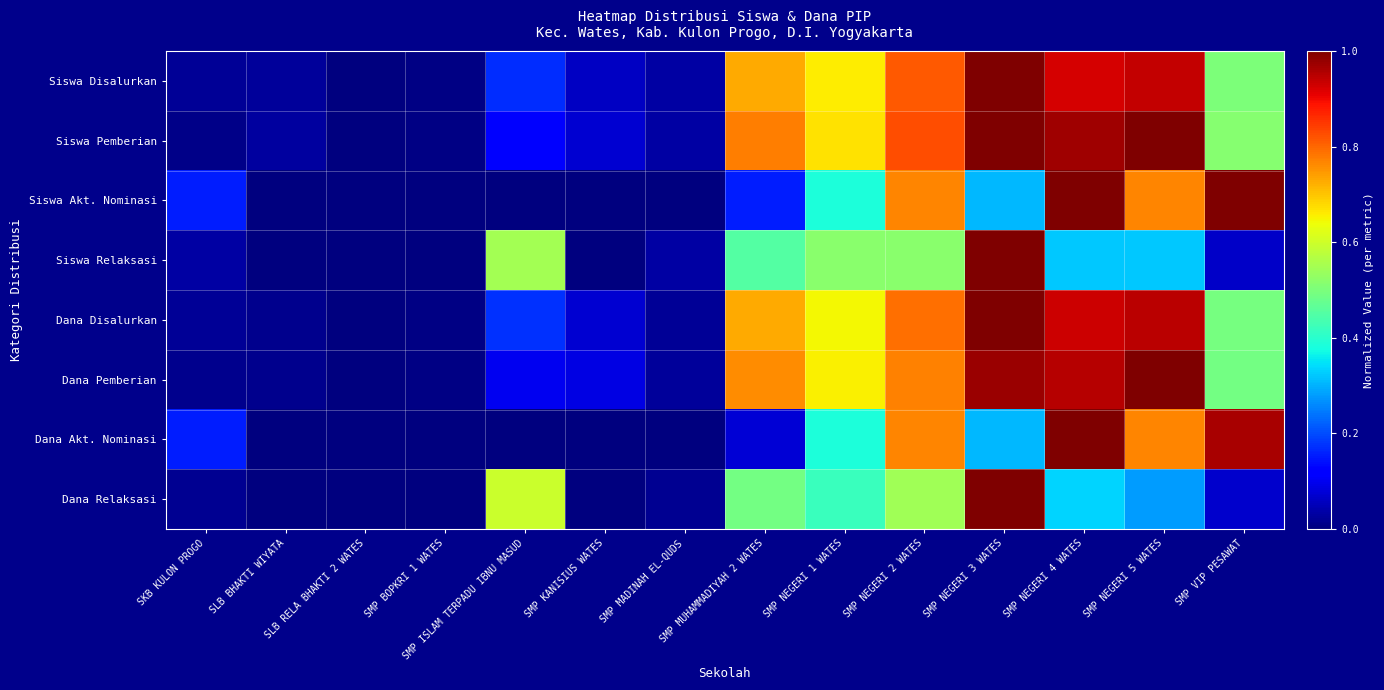

Reading right to left, transcribe all the data shown in this chart.

Siswa Disalurkan: SMP VIP PESAWAT=0.5	SMP NEGERI 5 WATES=0.9	SMP NEGERI 4 WATES=0.9	SMP NEGERI 3 WATES=1.0	SMP NEGERI 2 WATES=0.8	SMP NEGERI 1 WATES=0.7	SMP MUHAMMADIYAH 2 WATES=0.7	SMP MADINAH EL-QUDS=0.0	SMP KANISIUS WATES=0.1	SMP ISLAM TERPADU IBNU MASUD=0.2	SMP BOPKRI 1 WATES=0.0	SLB RELA BHAKTI 2 WATES=0.0	SLB BHAKTI WIYATA=0.0	SKB KULON PROGO=0.0
Siswa Pemberian: SMP VIP PESAWAT=0.5	SMP NEGERI 5 WATES=1.0	SMP NEGERI 4 WATES=1.0	SMP NEGERI 3 WATES=1.0	SMP NEGERI 2 WATES=0.8	SMP NEGERI 1 WATES=0.7	SMP MUHAMMADIYAH 2 WATES=0.8	SMP MADINAH EL-QUDS=0.0	SMP KANISIUS WATES=0.1	SMP ISLAM TERPADU IBNU MASUD=0.1	SMP BOPKRI 1 WATES=0.0	SLB RELA BHAKTI 2 WATES=0.0	SLB BHAKTI WIYATA=0.0	SKB KULON PROGO=0.0
Siswa Akt. Nominasi: SMP VIP PESAWAT=1.0	SMP NEGERI 5 WATES=0.8	SMP NEGERI 4 WATES=1.0	SMP NEGERI 3 WATES=0.3	SMP NEGERI 2 WATES=0.8	SMP NEGERI 1 WATES=0.4	SMP MUHAMMADIYAH 2 WATES=0.2	SMP MADINAH EL-QUDS=0.0	SMP KANISIUS WATES=0.0	SMP ISLAM TERPADU IBNU MASUD=0.0	SMP BOPKRI 1 WATES=0.0	SLB RELA BHAKTI 2 WATES=0.0	SLB BHAKTI WIYATA=0.0	SKB KULON PROGO=0.2
Siswa Relaksasi: SMP VIP PESAWAT=0.1	SMP NEGERI 5 WATES=0.3	SMP NEGERI 4 WATES=0.3	SMP NEGERI 3 WATES=1.0	SMP NEGERI 2 WATES=0.5	SMP NEGERI 1 WATES=0.5	SMP MUHAMMADIYAH 2 WATES=0.5	SMP MADINAH EL-QUDS=0.0	SMP KANISIUS WATES=0.0	SMP ISLAM TERPADU IBNU MASUD=0.5	SMP BOPKRI 1 WATES=0.0	SLB RELA BHAKTI 2 WATES=0.0	SLB BHAKTI WIYATA=0.0	SKB KULON PROGO=0.0
Dana Disalurkan: SMP VIP PESAWAT=0.5	SMP NEGERI 5 WATES=0.9	SMP NEGERI 4 WATES=0.9	SMP NEGERI 3 WATES=1.0	SMP NEGERI 2 WATES=0.8	SMP NEGERI 1 WATES=0.6	SMP MUHAMMADIYAH 2 WATES=0.7	SMP MADINAH EL-QUDS=0.0	SMP KANISIUS WATES=0.1	SMP ISLAM TERPADU IBNU MASUD=0.2	SMP BOPKRI 1 WATES=0.0	SLB RELA BHAKTI 2 WATES=0.0	SLB BHAKTI WIYATA=0.0	SKB KULON PROGO=0.0
Dana Pemberian: SMP VIP PESAWAT=0.5	SMP NEGERI 5 WATES=1.0	SMP NEGERI 4 WATES=1.0	SMP NEGERI 3 WATES=1.0	SMP NEGERI 2 WATES=0.8	SMP NEGERI 1 WATES=0.7	SMP MUHAMMADIYAH 2 WATES=0.8	SMP MADINAH EL-QUDS=0.0	SMP KANISIUS WATES=0.1	SMP ISLAM TERPADU IBNU MASUD=0.1	SMP BOPKRI 1 WATES=0.0	SLB RELA BHAKTI 2 WATES=0.0	SLB BHAKTI WIYATA=0.0	SKB KULON PROGO=0.0
Dana Akt. Nominasi: SMP VIP PESAWAT=1.0	SMP NEGERI 5 WATES=0.8	SMP NEGERI 4 WATES=1.0	SMP NEGERI 3 WATES=0.3	SMP NEGERI 2 WATES=0.8	SMP NEGERI 1 WATES=0.4	SMP MUHAMMADIYAH 2 WATES=0.1	SMP MADINAH EL-QUDS=0.0	SMP KANISIUS WATES=0.0	SMP ISLAM TERPADU IBNU MASUD=0.0	SMP BOPKRI 1 WATES=0.0	SLB RELA BHAKTI 2 WATES=0.0	SLB BHAKTI WIYATA=0.0	SKB KULON PROGO=0.2
Dana Relaksasi: SMP VIP PESAWAT=0.1	SMP NEGERI 5 WATES=0.3	SMP NEGERI 4 WATES=0.3	SMP NEGERI 3 WATES=1.0	SMP NEGERI 2 WATES=0.5	SMP NEGERI 1 WATES=0.4	SMP MUHAMMADIYAH 2 WATES=0.5	SMP MADINAH EL-QUDS=0.0	SMP KANISIUS WATES=0.0	SMP ISLAM TERPADU IBNU MASUD=0.6	SMP BOPKRI 1 WATES=0.0	SLB RELA BHAKTI 2 WATES=0.0	SLB BHAKTI WIYATA=0.0	SKB KULON PROGO=0.0